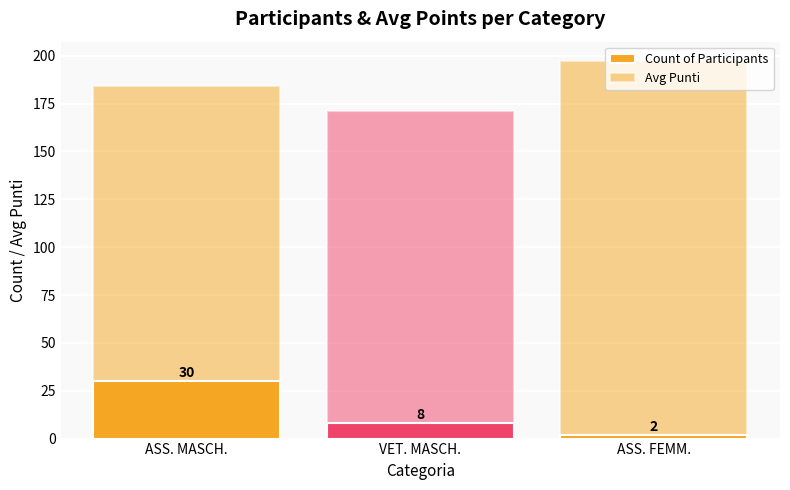

At which label is Avg Punti closest to 184?

ASS. MASCH.